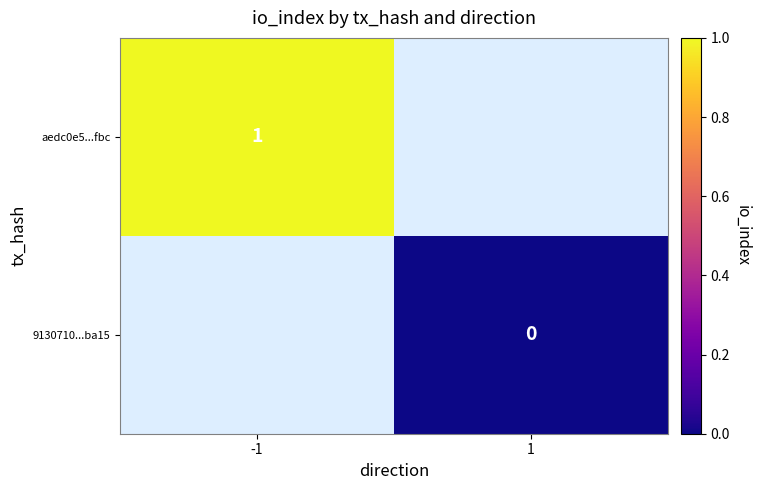

Is the value of aedc0e5...fbc at -1 greater than the value of 9130710...ba15 at 1?

Yes